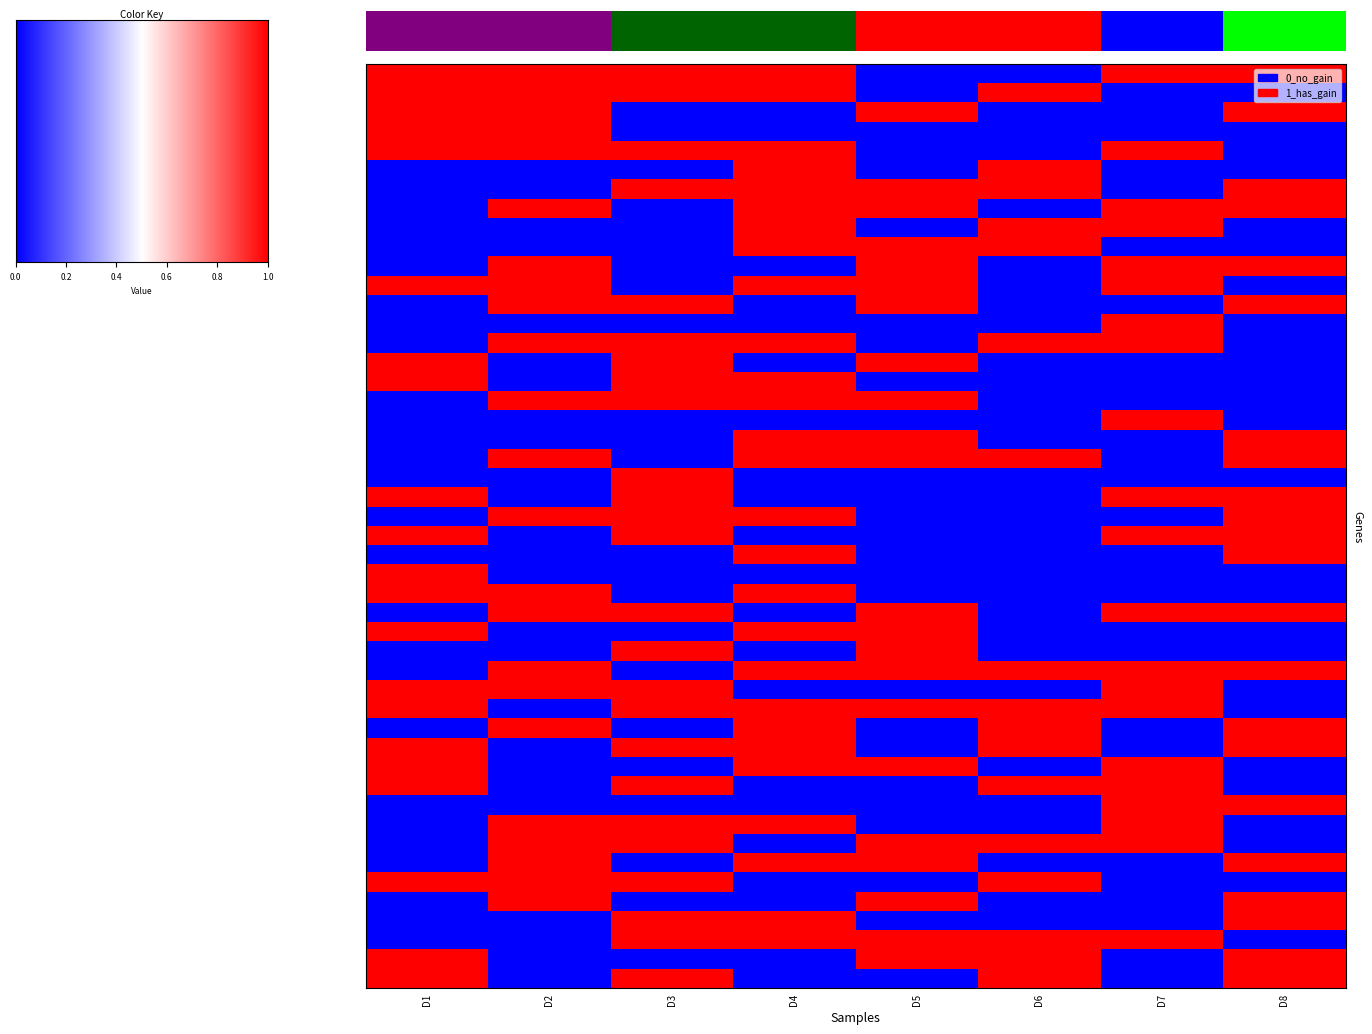

Is it true that 3 equals 0 at 5?

True